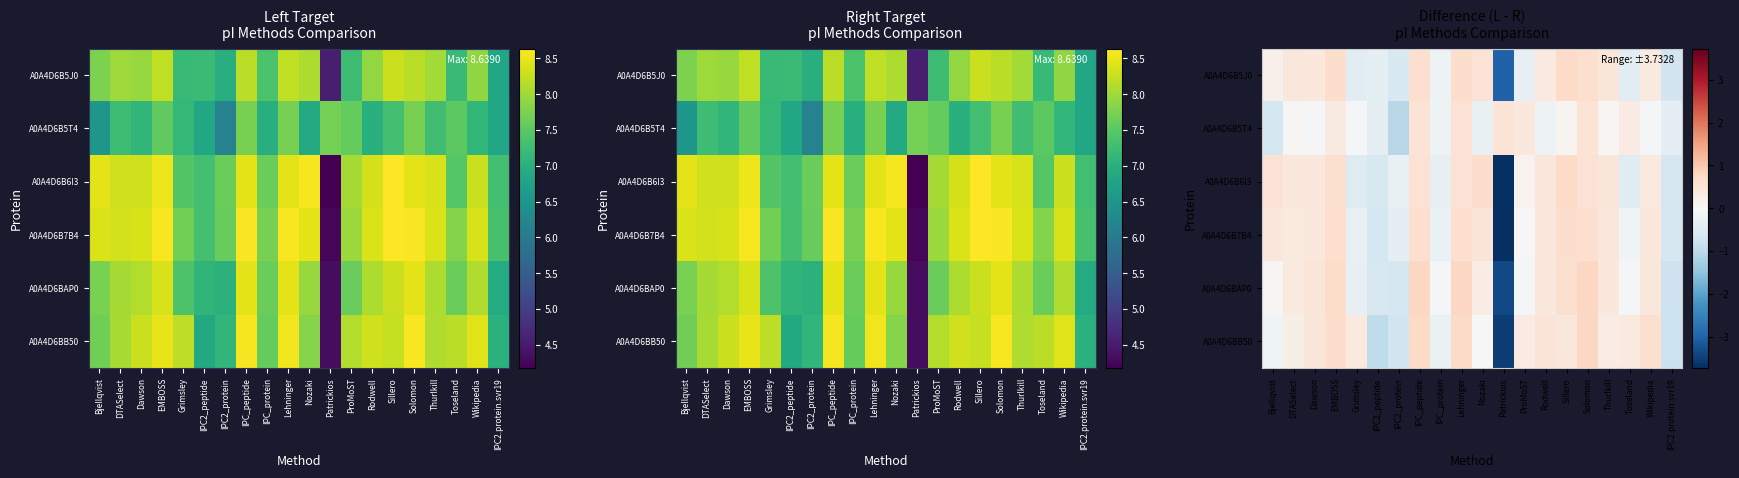

Which category has the highest value in the A0A4D6B7B4 series?

Sillero